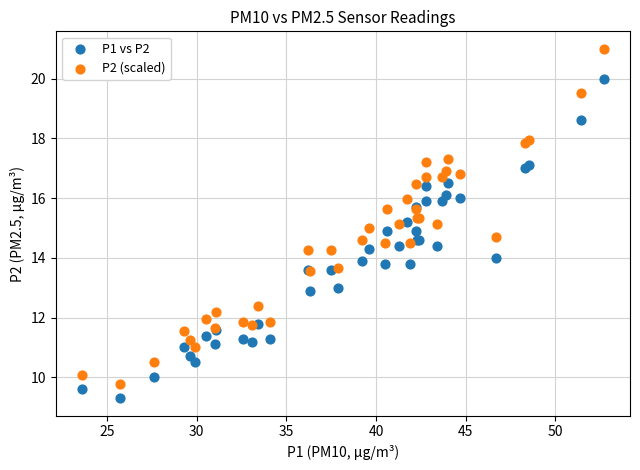

Which series reaches the maximum Y coordinate?

P2 (scaled)